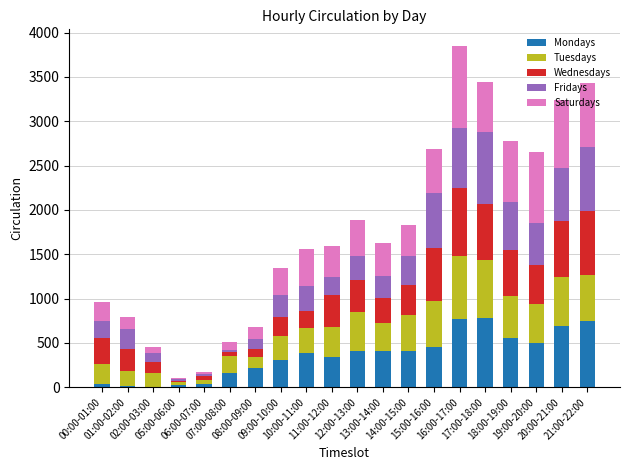

What is the highest value of the Mondays series?

782